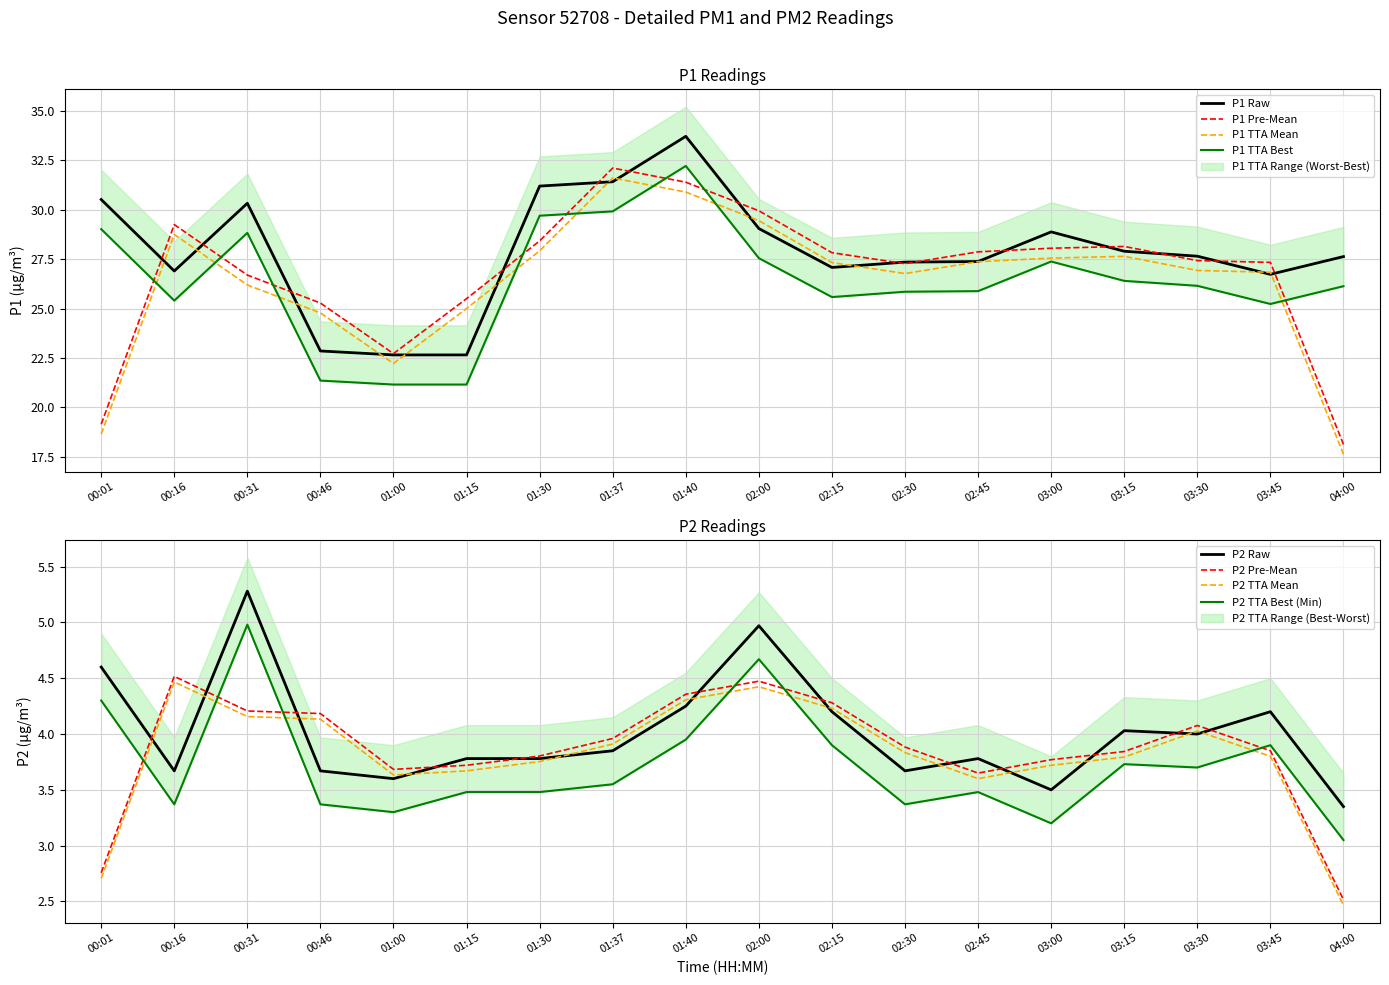

True or false: P1 and P2 cross at least once.

False